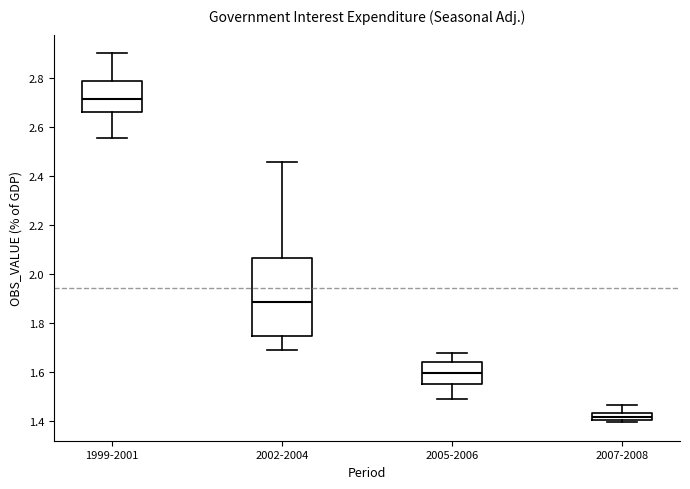

Which box has the lowest median line?

2007-2008